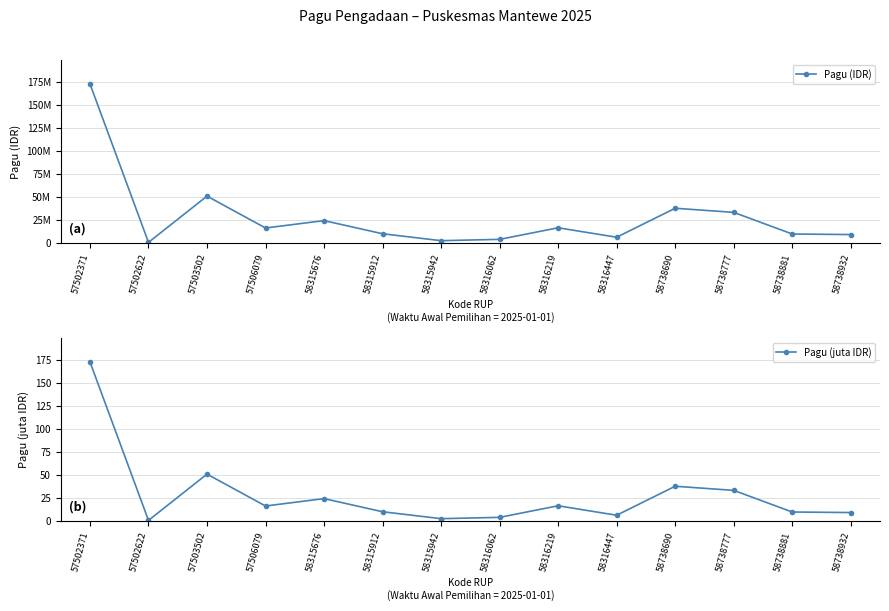

Which has a higher value, 58315676 or 57502622?

58315676